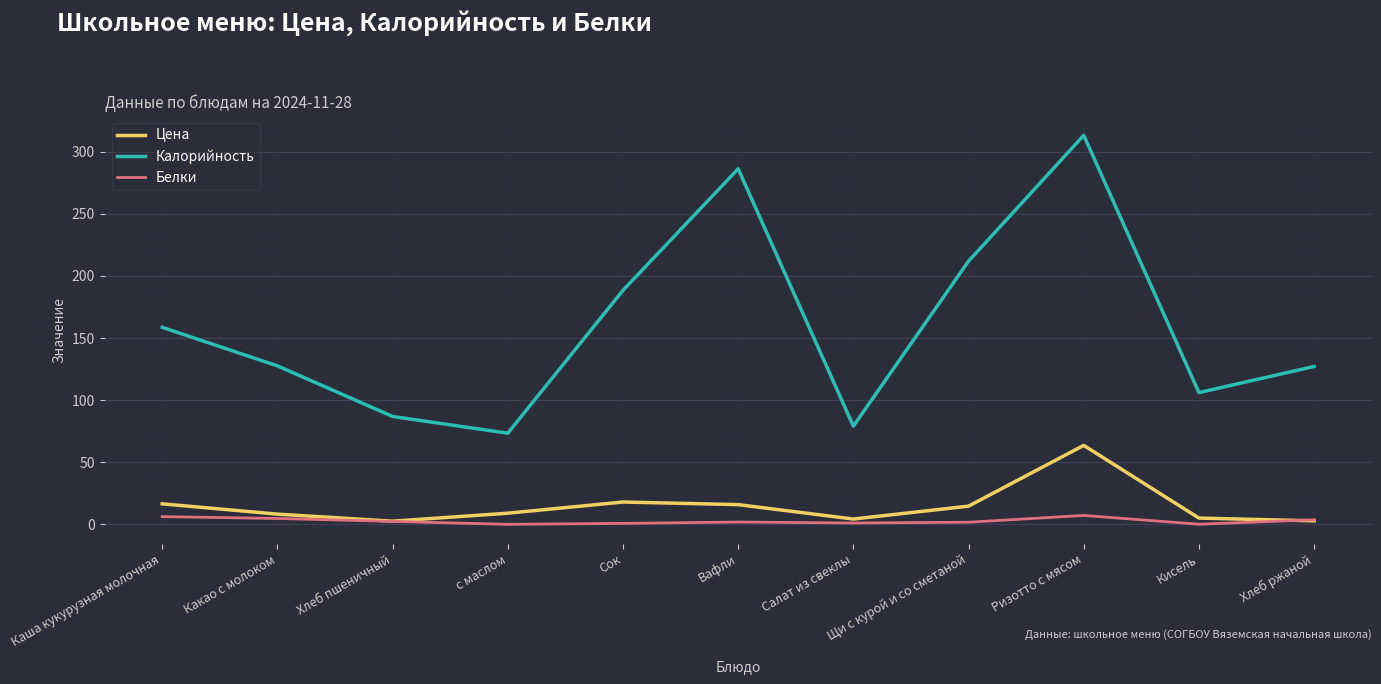

True or false: Калорийность and Белки cross at least once.

False